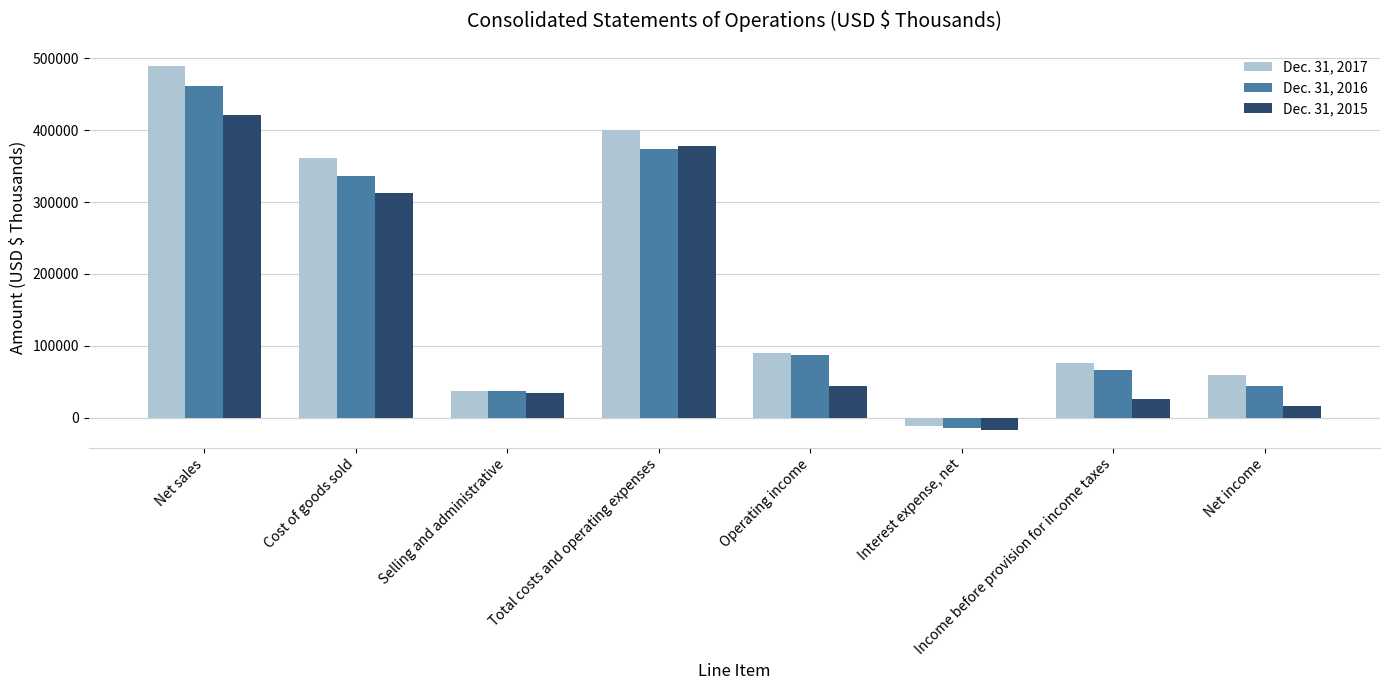

Rank the series at Cost of goods sold from highest to lowest value.

Dec. 31, 2017, Dec. 31, 2016, Dec. 31, 2015